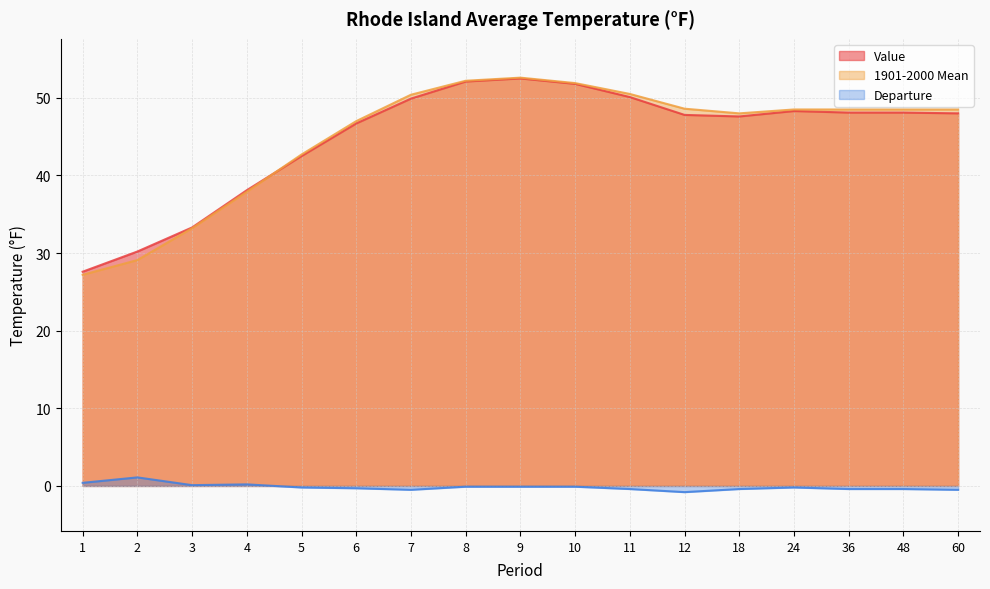

Reading left to right, transcribe all the data shown in this chart.

Value: 27.6	30.2	33.3	38.1	42.5	46.7	49.9	52.1	52.5	51.8	50.1	47.8	47.6	48.3	48.1	48.1	48.0
1901-2000 Mean: 27.2	29.1	33.2	37.9	42.7	47.0	50.4	52.2	52.6	51.9	50.5	48.6	48.0	48.5	48.5	48.5	48.5
Departure: 0.4	1.1	0.1	0.2	-0.2	-0.3	-0.5	-0.1	-0.1	-0.1	-0.4	-0.8	-0.4	-0.2	-0.4	-0.4	-0.5